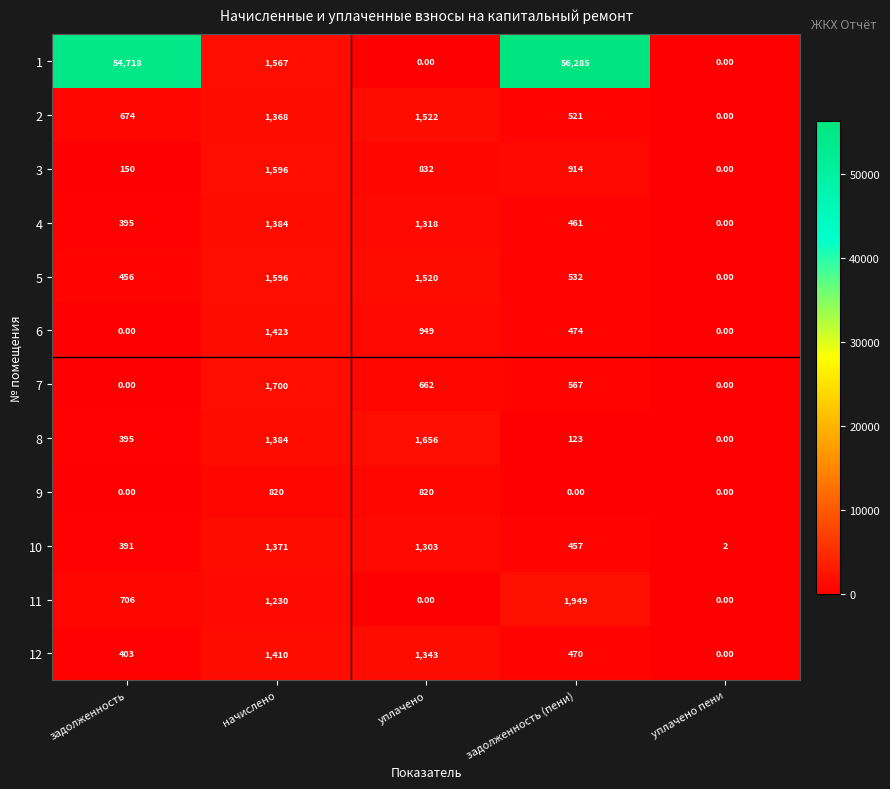

List the labels in order of 10 value, largest first.

начислено, уплачено, задолженность (пени), задолженность, уплачено пени